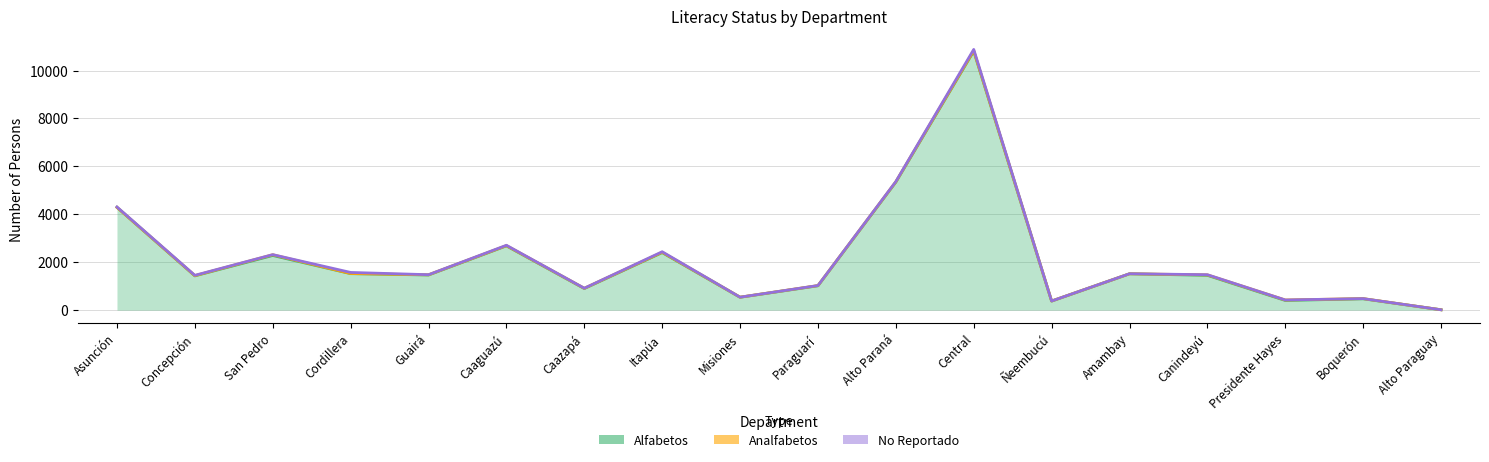

What is the sum of the No Reportado values at Ñeembucú and Guairá?

5